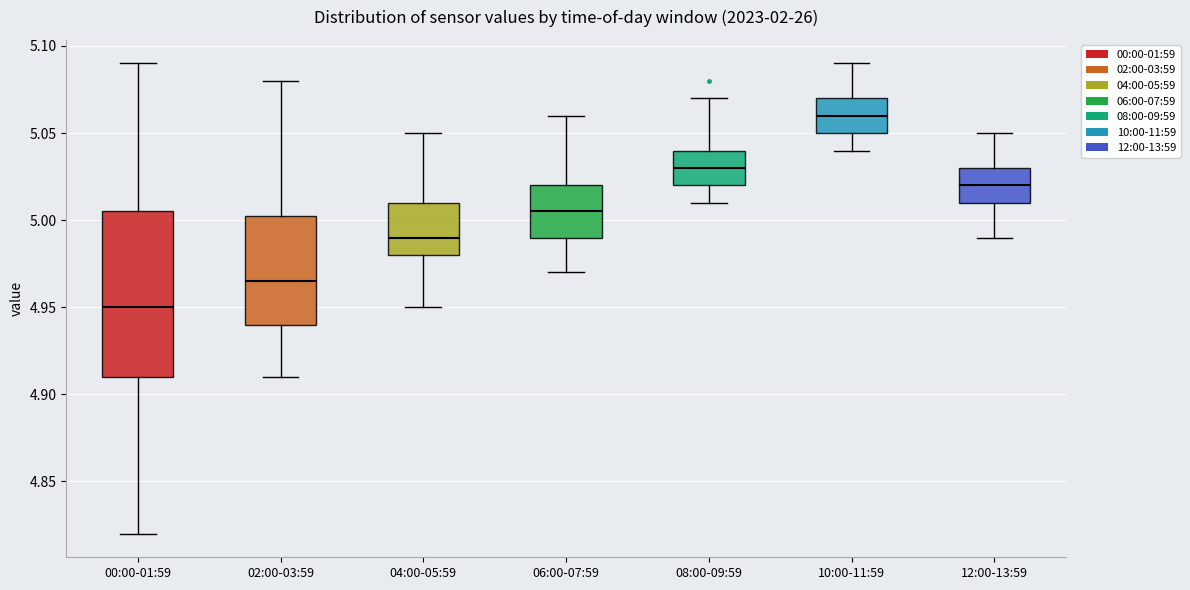

Which box's median line is the highest?

10:00-11:59